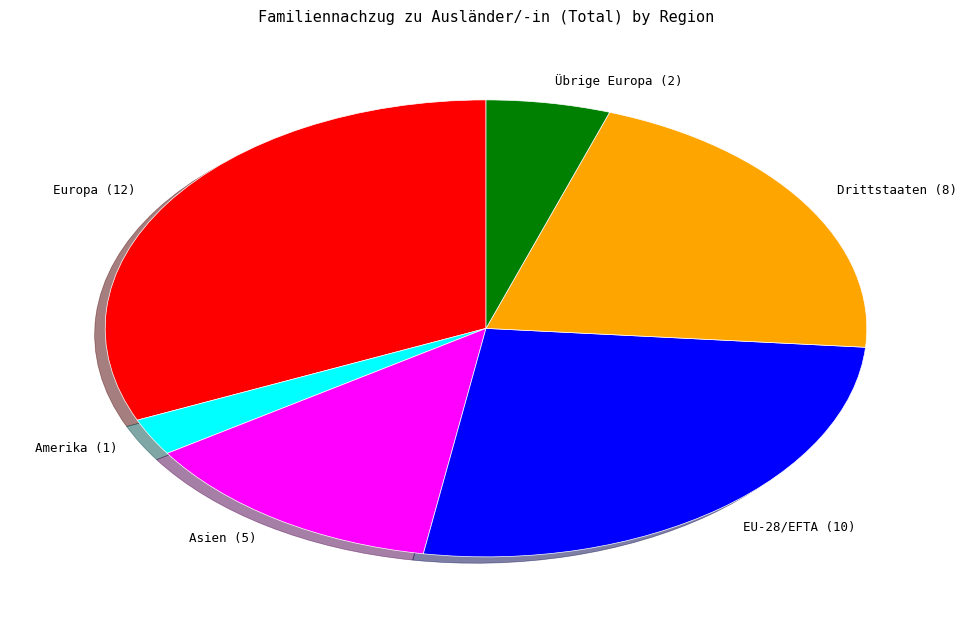

Which category has the smallest portion of the pie?

Amerika